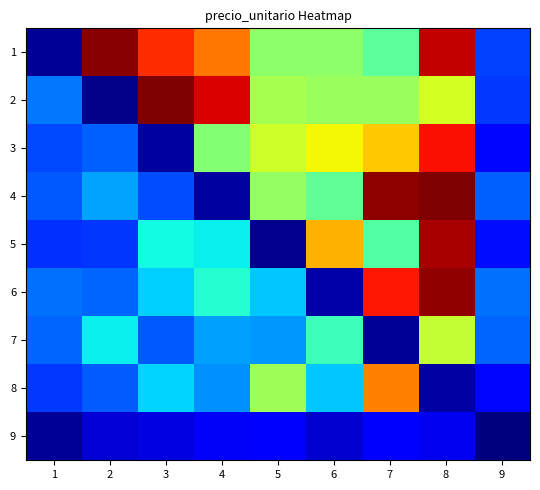

Reading left to right, transcribe all the data shown in this chart.

1: 1=685897.5	2=20746537.6	3=18078429.1	4=16451907.2	5=11052267.7	6=11051973.5	7=9857585.7	8=19715280.3	9=4215478.8
2: 1=5335985.7	2=470007.2	3=20980698.7	4=19303774.7	5=11739305.4	6=11367071.9	7=11386340.3	8=12860405.9	9=3977240.1
3: 1=4325464.9	2=4798405.9	3=830643.1	4=10850686.5	5=12712830.8	6=13618185.5	7=14712510.0	8=18727181.7	9=2962982.2
4: 1=4626612.6	2=6186390.5	3=4426030.0	4=828015.5	5=11229216.0	6=9942586.2	7=20724229.0	8=20928514.8	9=4862199.7
5: 1=3859481.4	2=3906416.7	3=7970312.1	4=7743113.1	5=531887.5	6=15189564.5	7=9568535.9	8=20241585.0	9=3147393.5
6: 1=5169289.2	2=4892795.0	3=7058015.2	4=8436376.3	5=6969128.1	6=1048836.6	7=18604668.3	8=20609724.5	9=5131861.3
7: 1=4932796.3	2=7704674.1	3=4659666.1	4=6154549.4	5=5928239.2	6=9036605.8	7=694520.3	8=12459150.9	9=4925661.0
8: 1=4050292.2	2=4750964.1	3=7183763.8	4=5796338.8	5=11571276.7	6=6929163.0	7=16243978.0	8=928471.9	9=2959992.9
9: 1=707168.7	2=1845157.2	3=2070679.9	4=2461067.9	5=2900555.5	6=1771146.6	7=2651450.0	8=2281276.3	9=251644.1